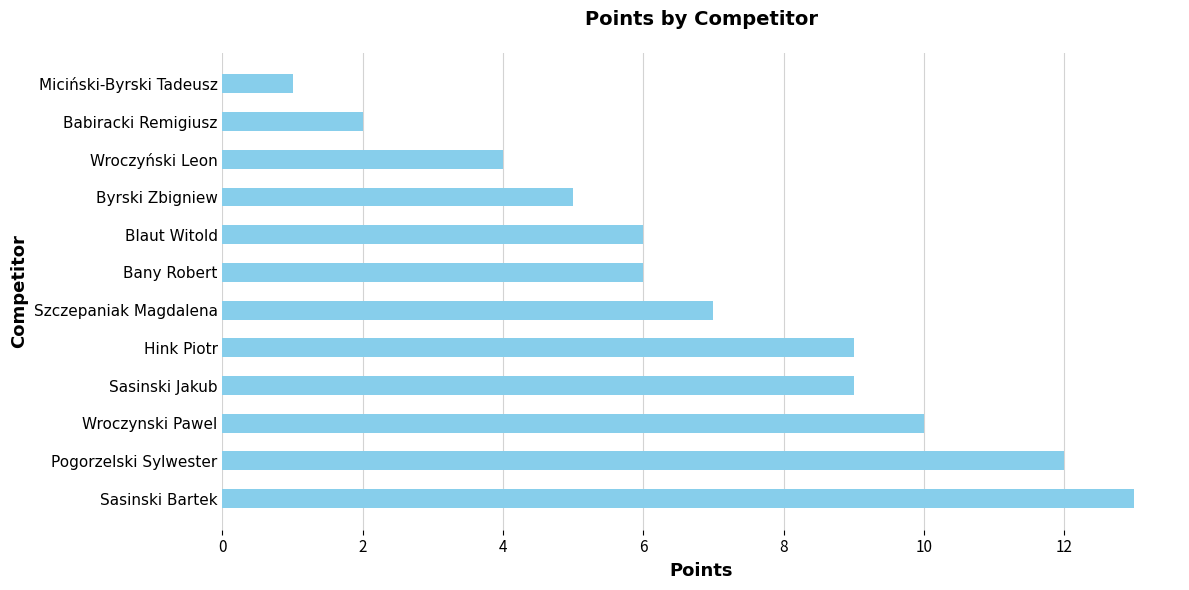

What is the difference between the maximum and minimum values?

12